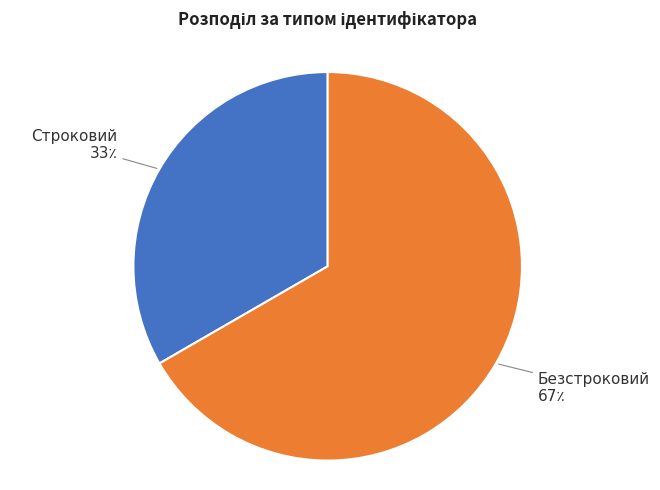

Rank the categories by value from highest to lowest.

Безстроковий, Строковий